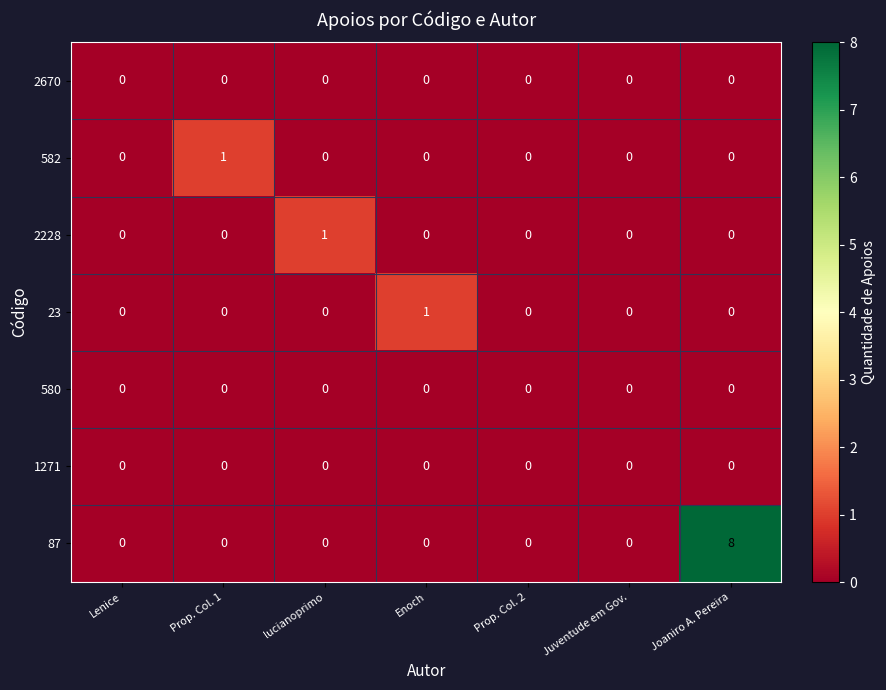

At which category does the chart reach its peak across all series?

Joaniro A. Pereira